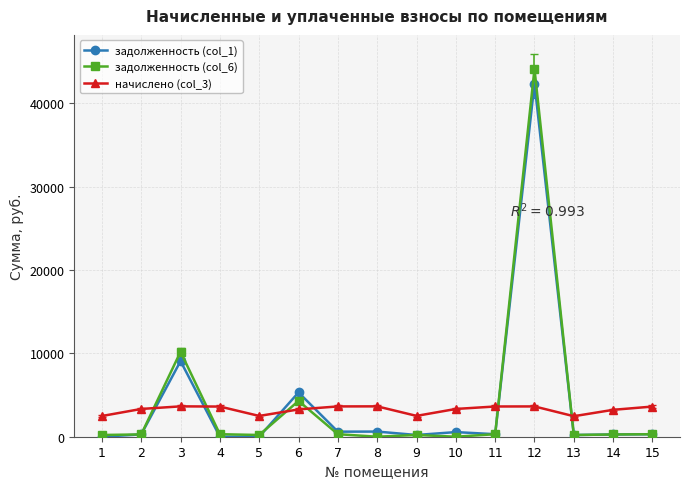

Does the chart have visible grid lines?

Yes